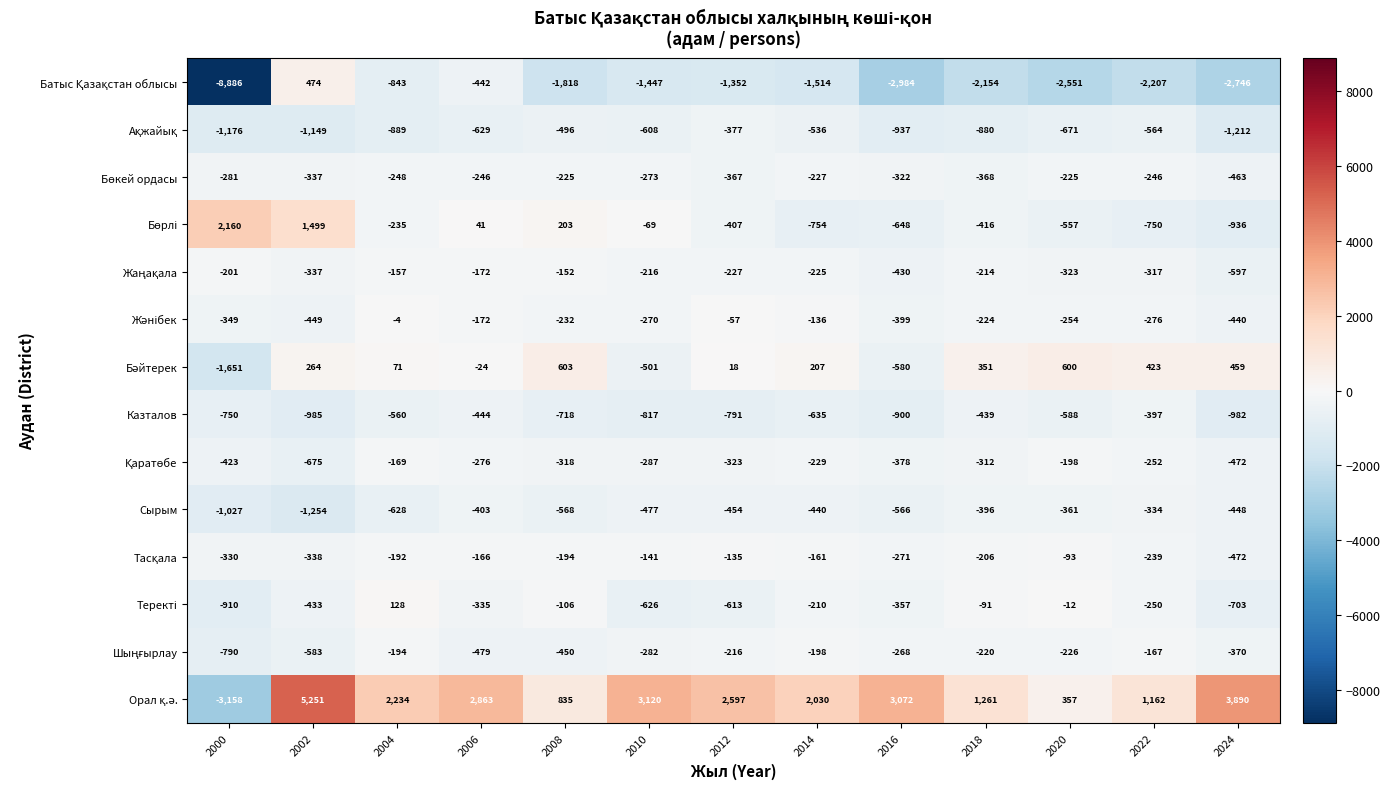

What is the difference between the highest and lowest values at 2008?

2653